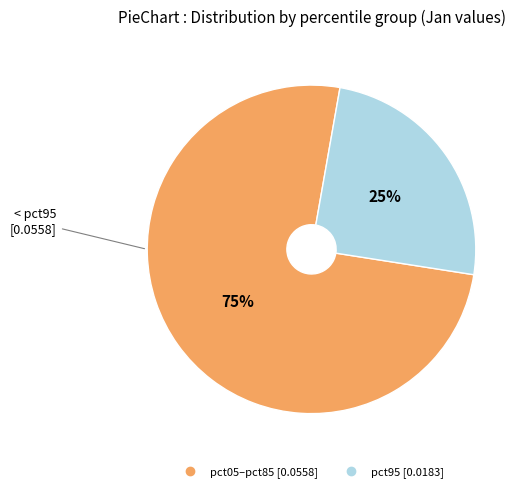

Count the number of slices in the pie.

2